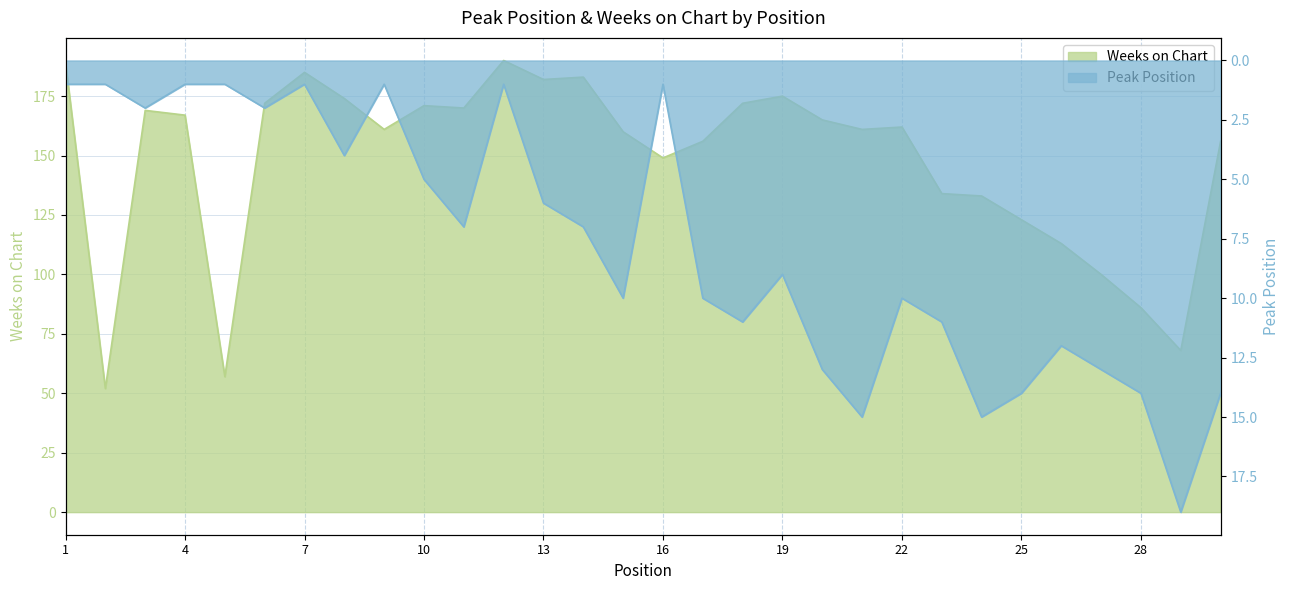

Reading left to right, transcribe all the data shown in this chart.

Peak Position: 1	1	2	1	1	2	1	4	1	5	7	1	6	7	10	1	10	11	9	13	15	10	11	15	14	12	13	14	19	14
Weeks on Chart: 189	52	169	167	57	172	185	174	161	171	170	190	182	183	160	149	156	172	175	165	161	162	134	133	123	113	100	86	68	156